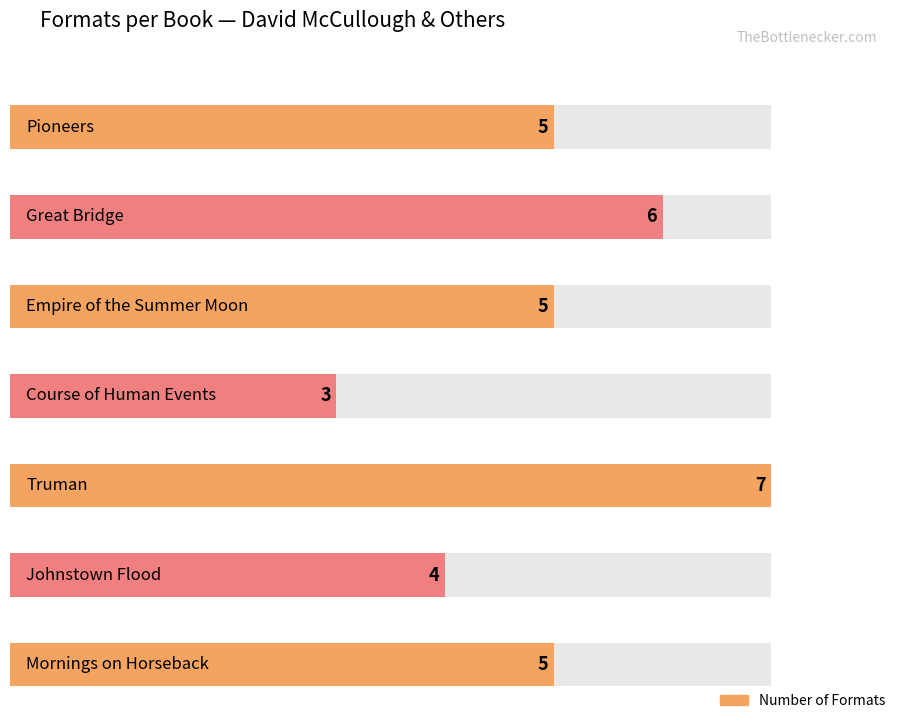

What position from the right is Truman?

3